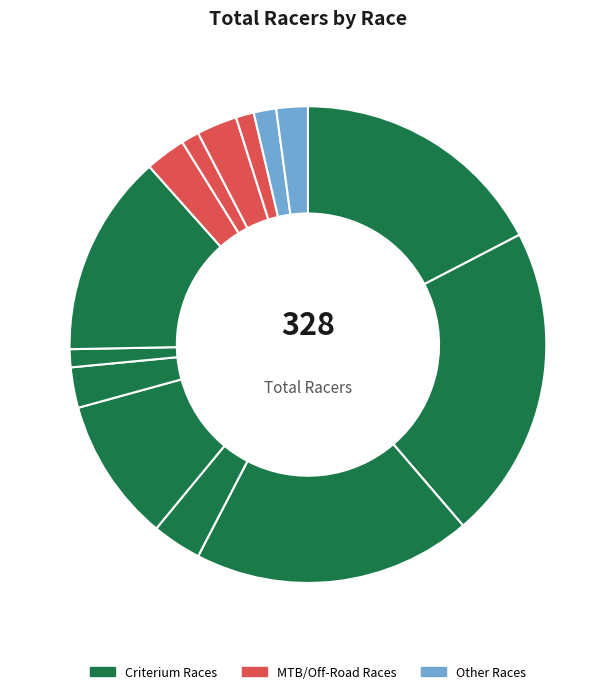

Count the number of slices in the pie.

14